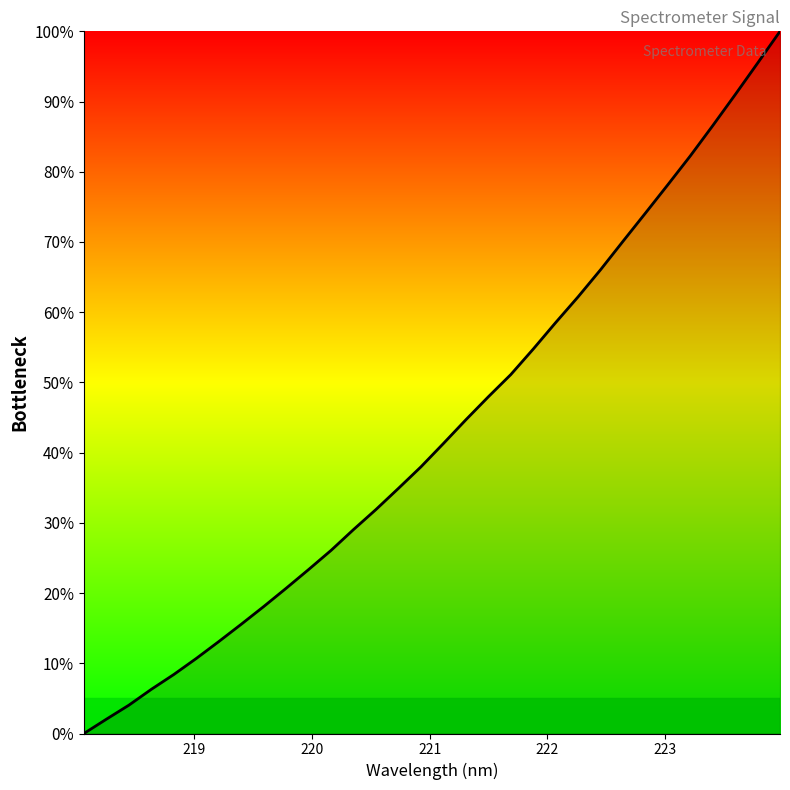

What is the maximum value shown in the chart?

100.0